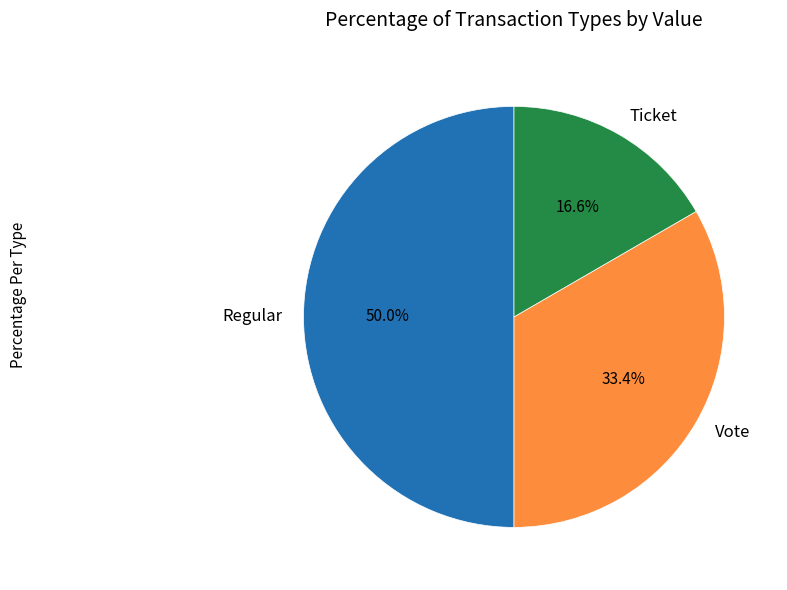

What portion of the pie excludes Ticket?

83.4%